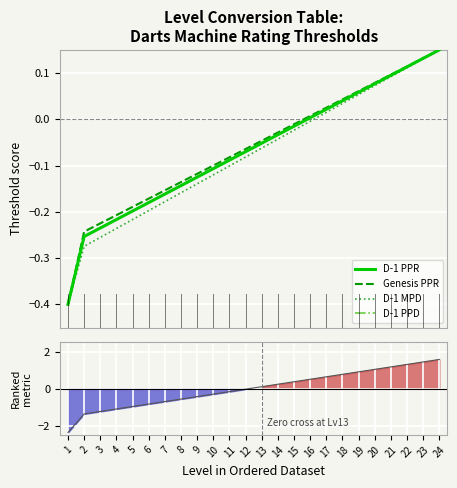

Where do Genesis PPR and Ranking metric scores first cross each other?

11 and 12